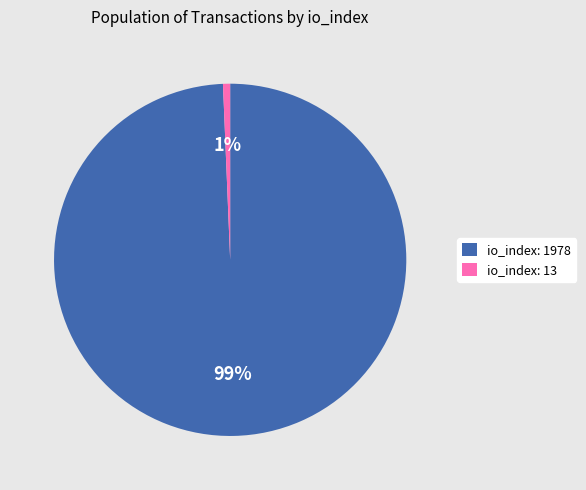

What percentage is the io_index: 13 slice, to the nearest percent?

1%